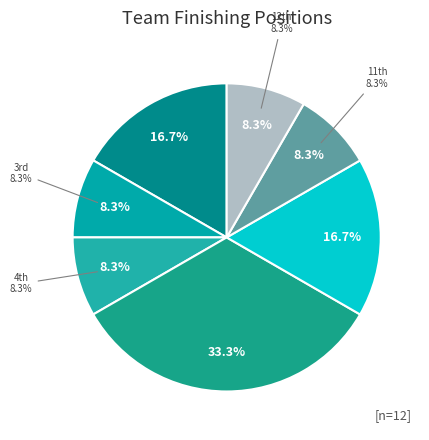

What percentage is the Tim Caldwell & Harvey Brandt (T9) slice, to the nearest percent?

8%